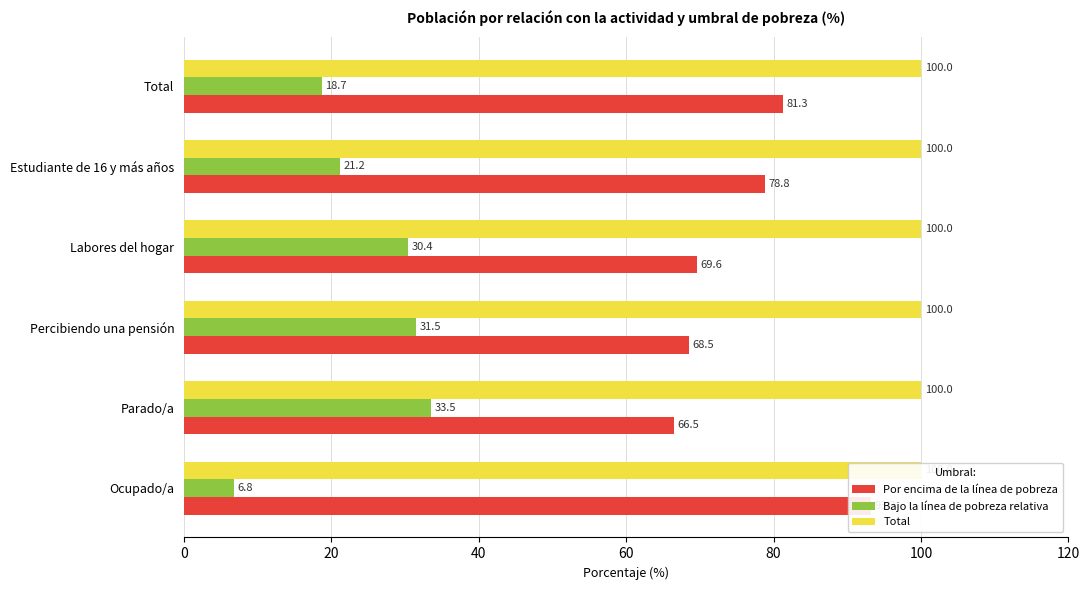

How many values in the Por encima de la línea de pobreza series exceed 78?

3